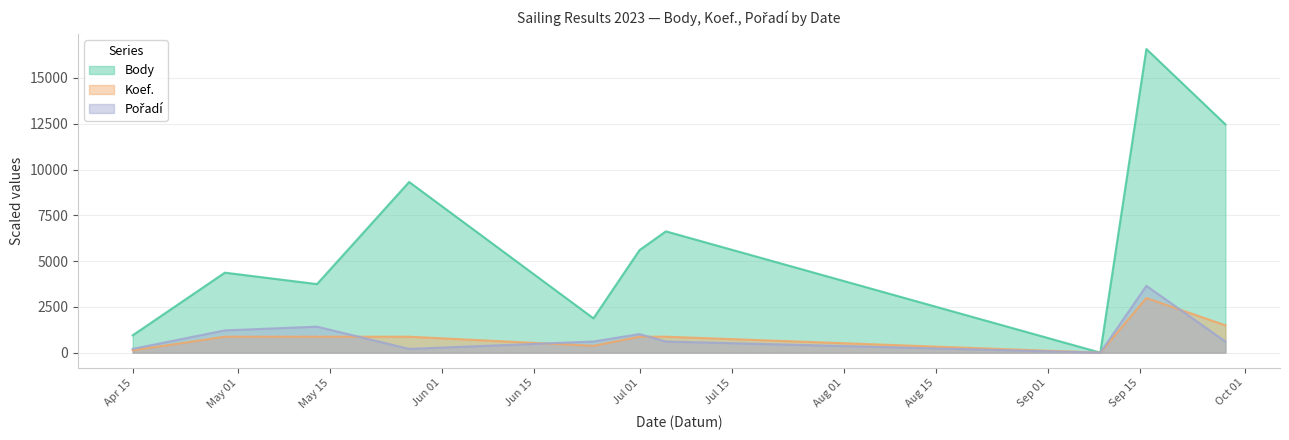

True or false: Pořadí and Body cross at least once.

False